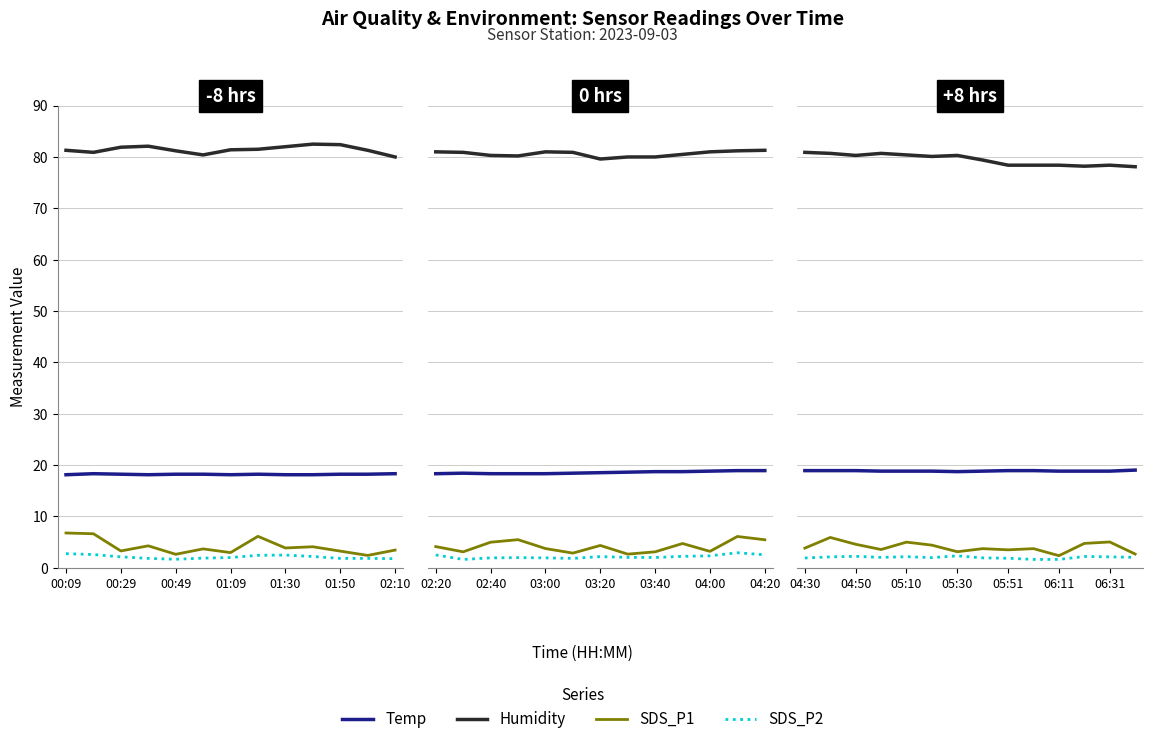

What is the spread (max minus min) of values at 9?

76.8